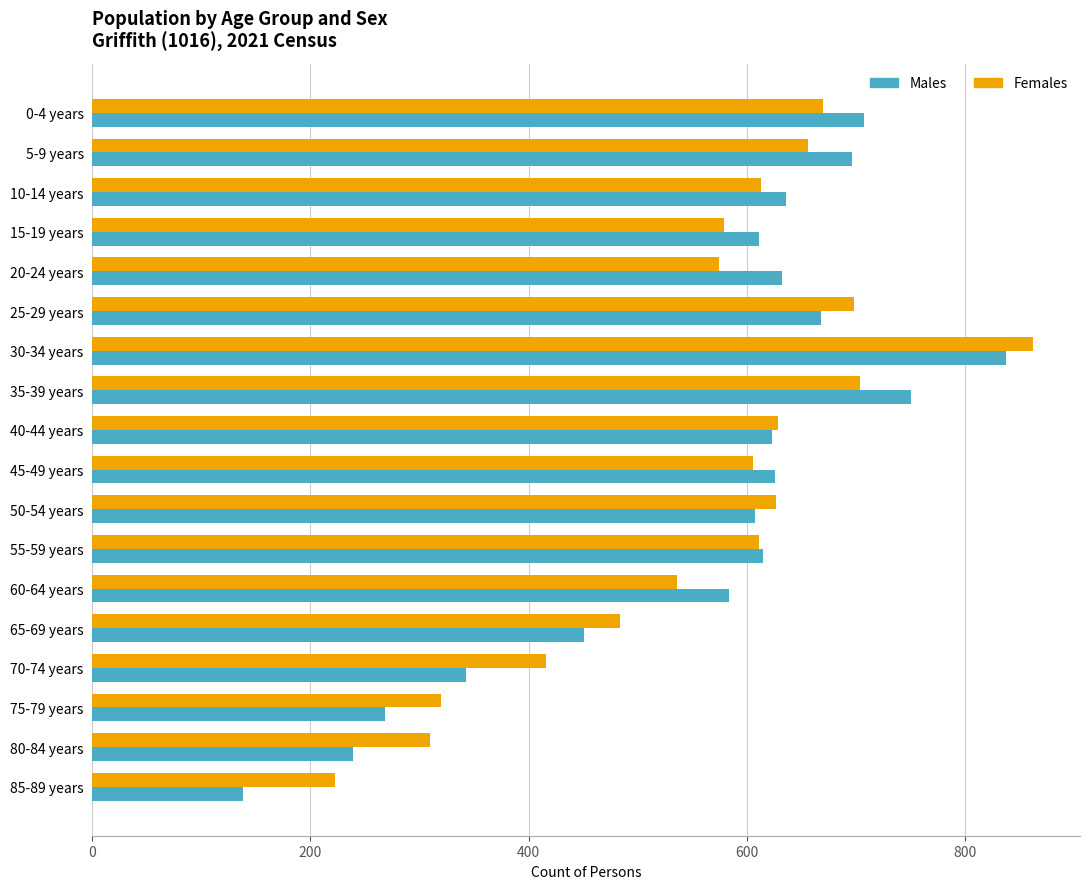

Which category has the lowest value in the Females series?

85-89 years